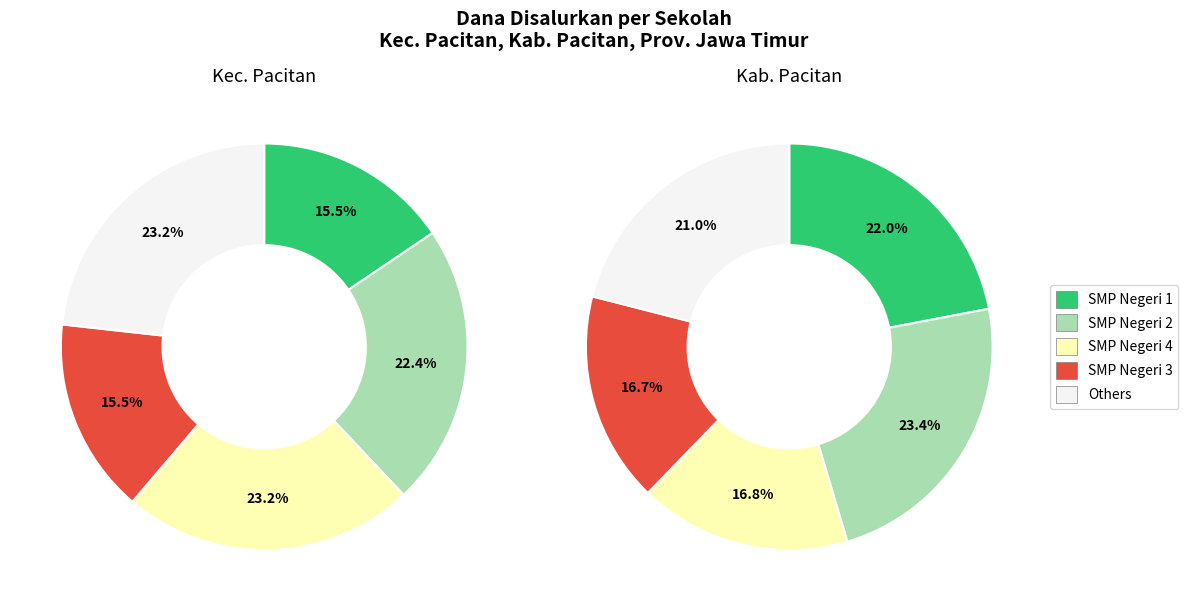

Does SMP ISLAM NAHDLATUSSUBBAN represent more than half of the total?

No